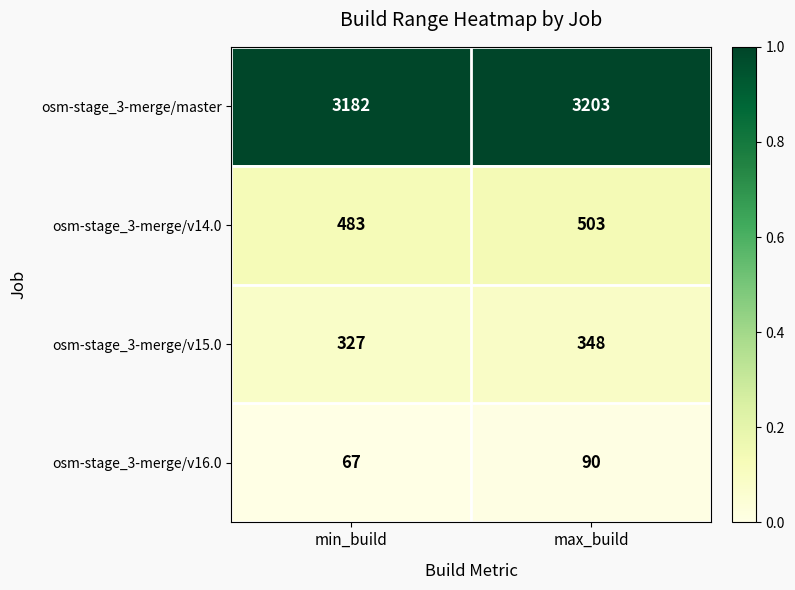

What is the approximate value of osm-stage_3-merge/master at max_build, to the nearest 5?

3205